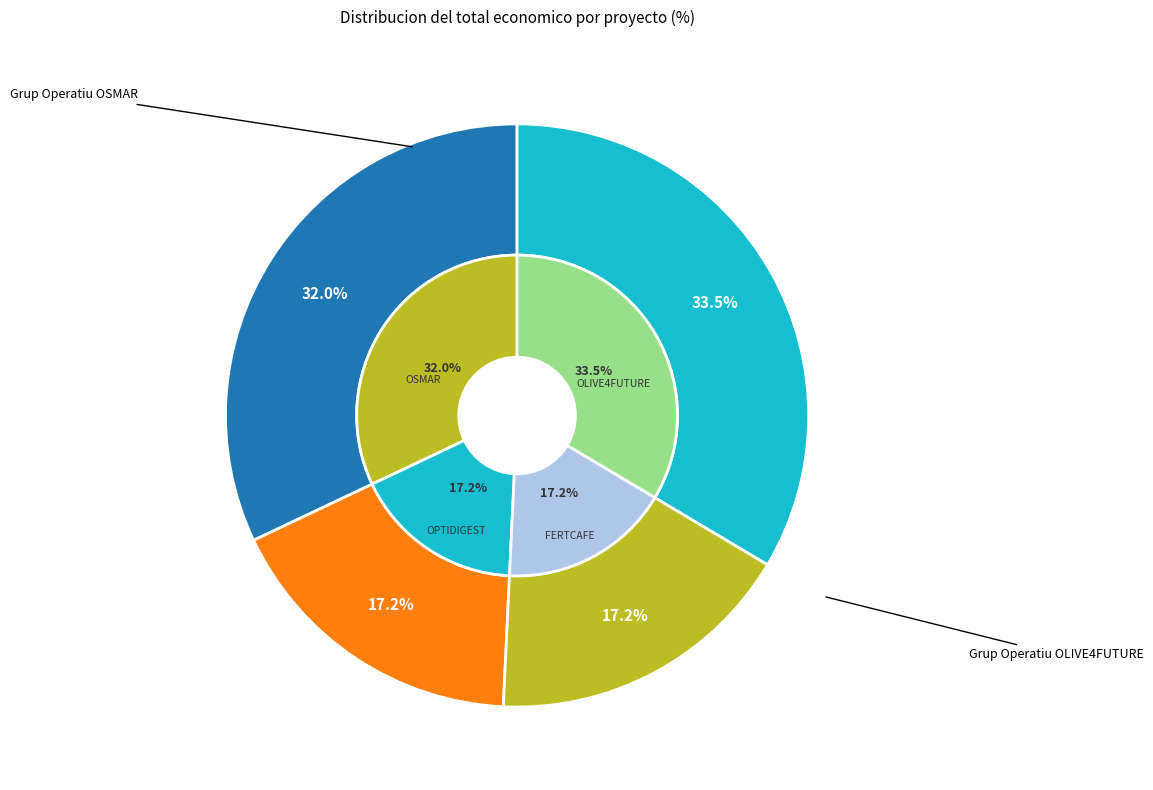

Combined, do OSMAR and OLIVE4FUTURE account for over 50%?

Yes